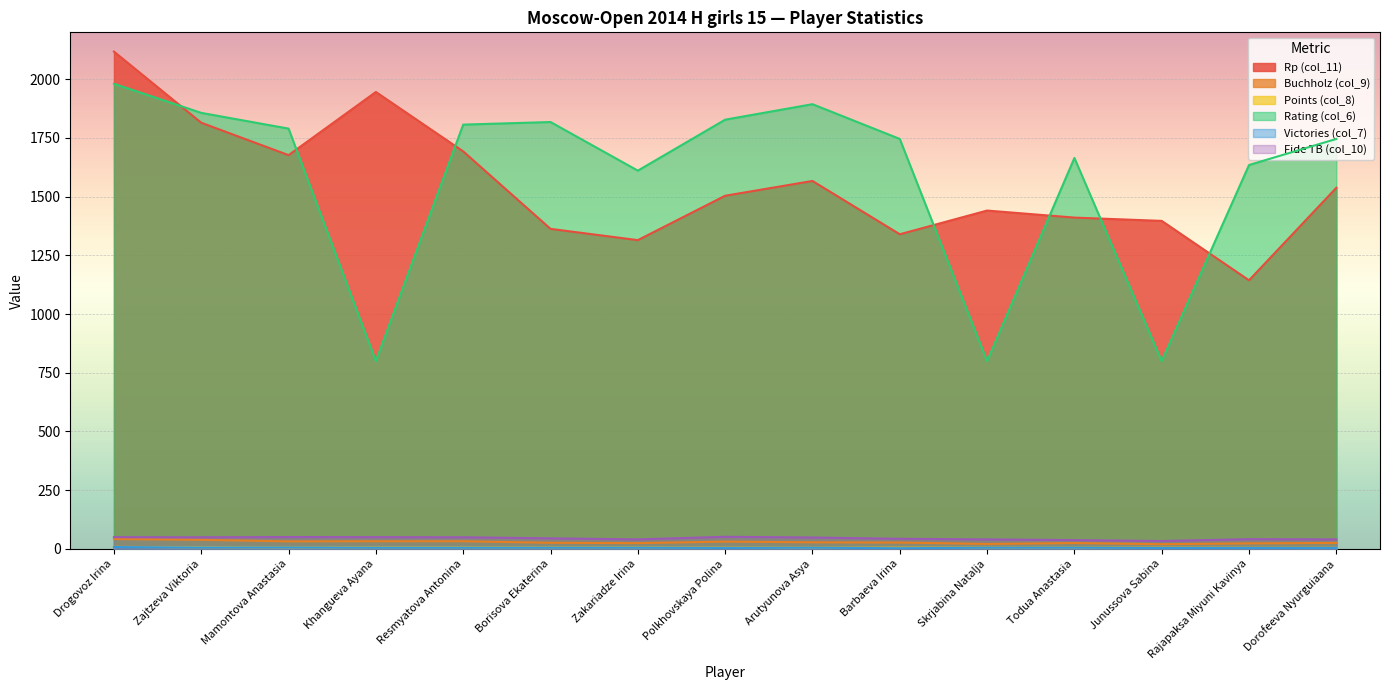

What is the difference between the highest and lowest values at Arutyunova Asya?

1889.0